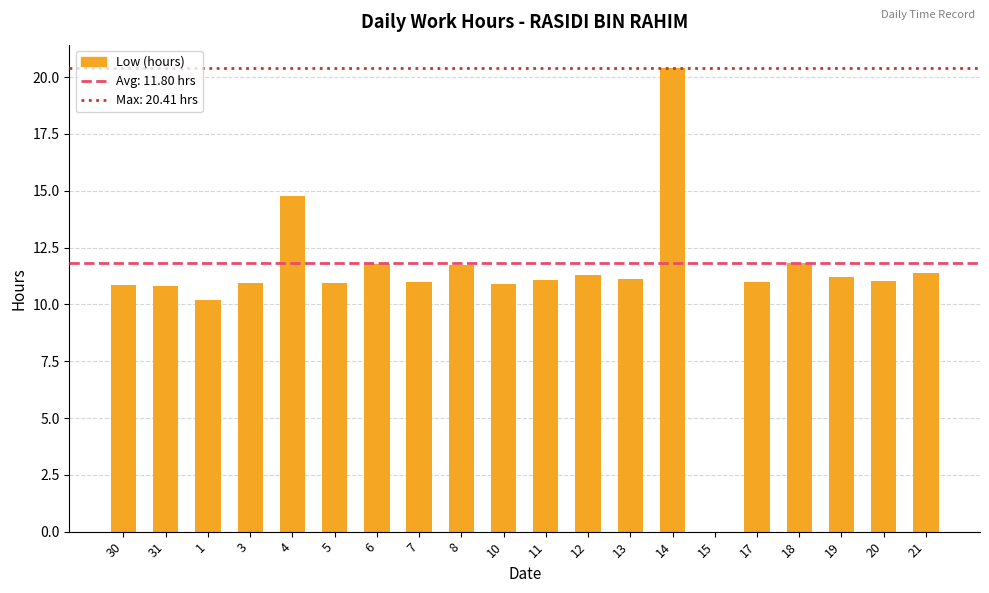

What is the greatest value displayed?

20.4